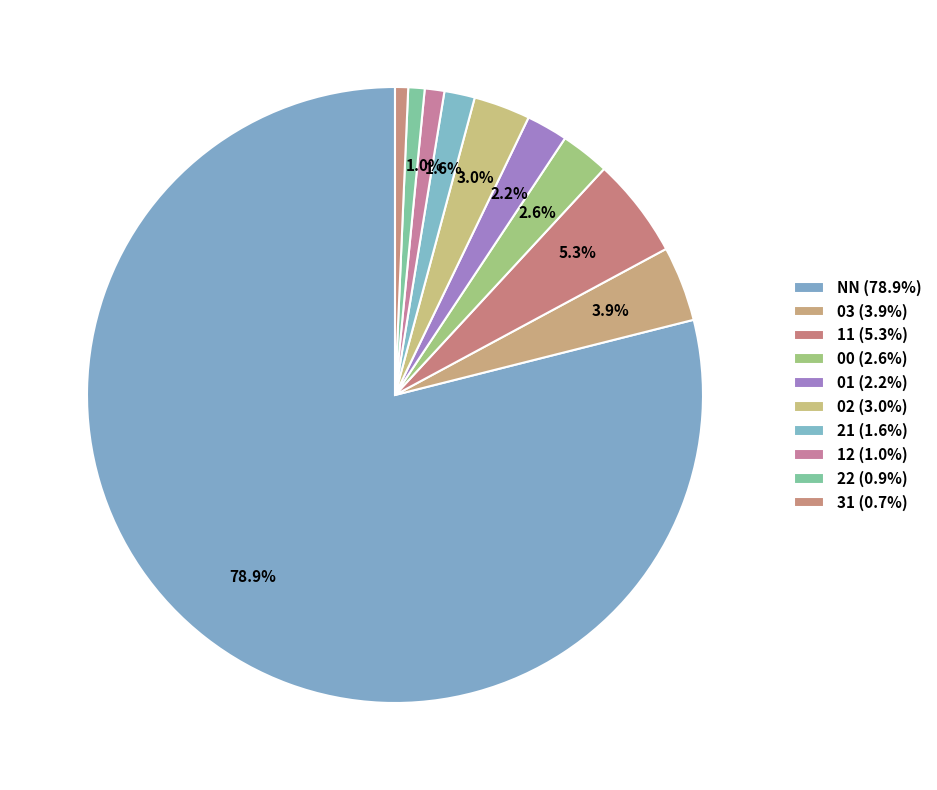

Count the number of slices in the pie.

10